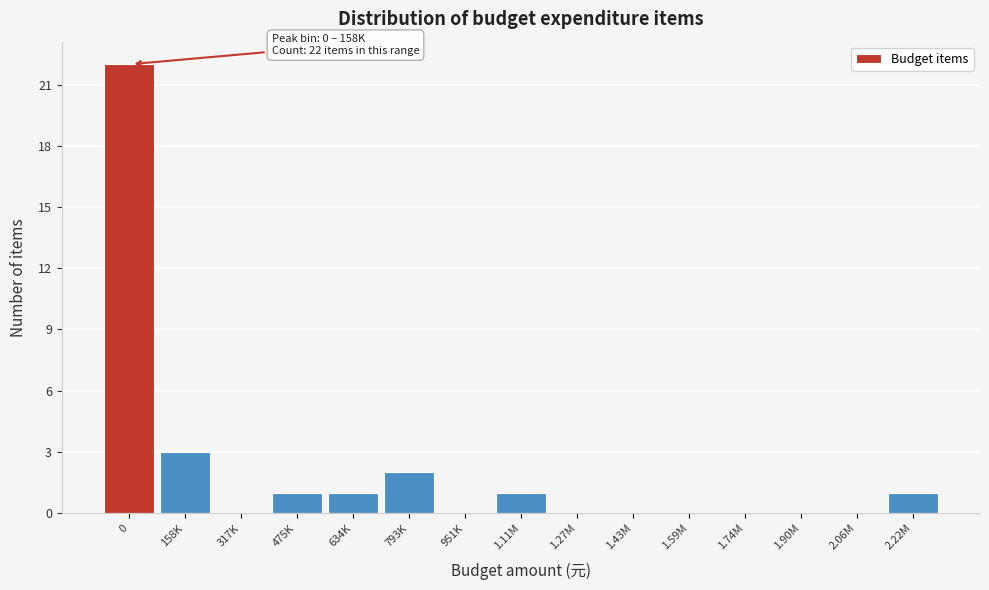

Reading right to left, extract all data points from this chart.

2.22M=1	2.06M=0	1.90M=0	1.74M=0	1.59M=0	1.43M=0	1.27M=0	1.11M=1	951K=0	793K=2	634K=1	475K=1	317K=0	158K=3	0=22